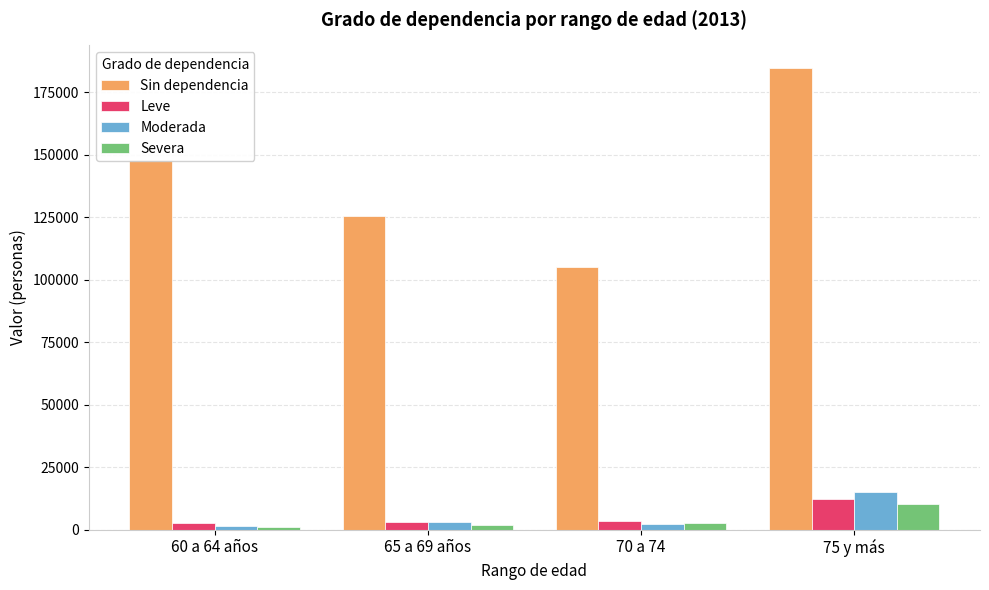

What is the approximate value of Moderada at 75 y más?

15148